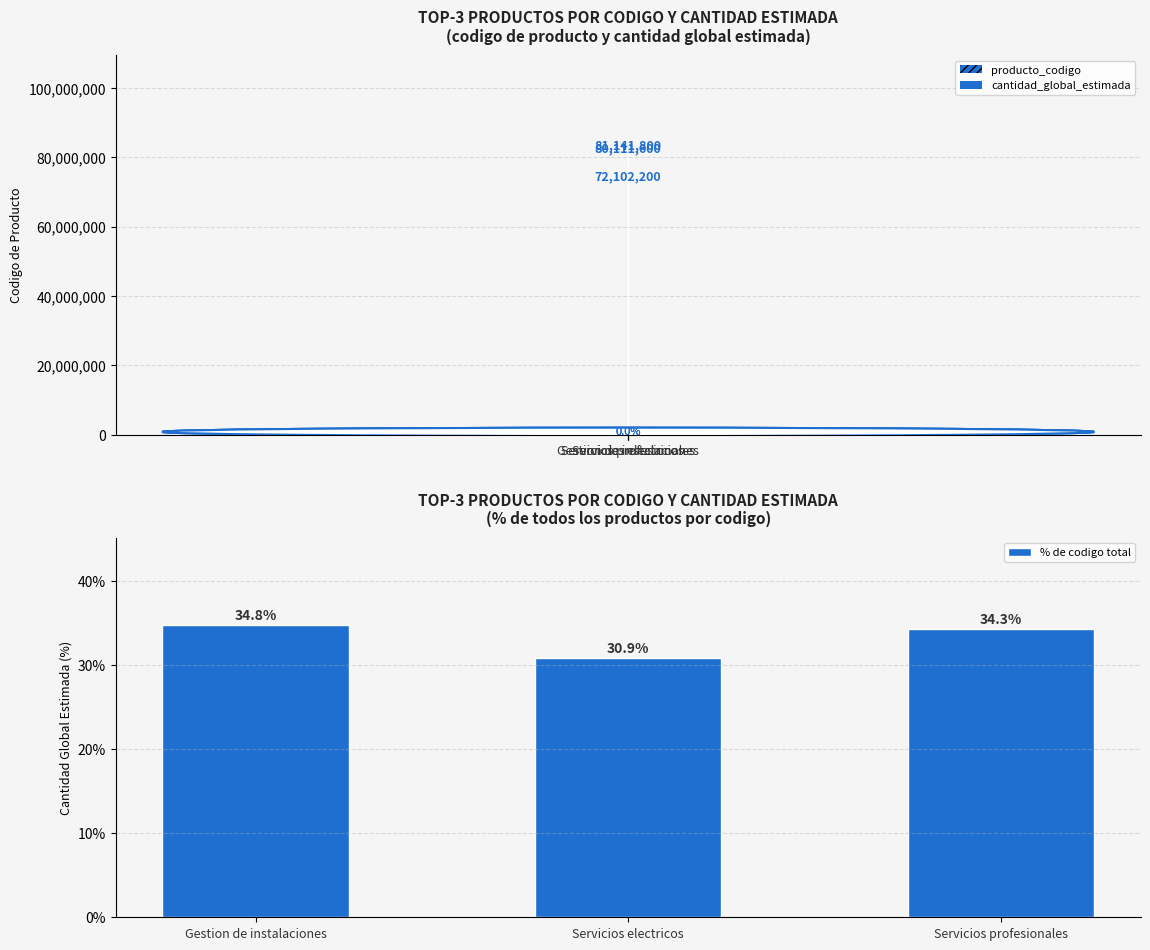

What is the highest value of the % de codigo total series?

34.8